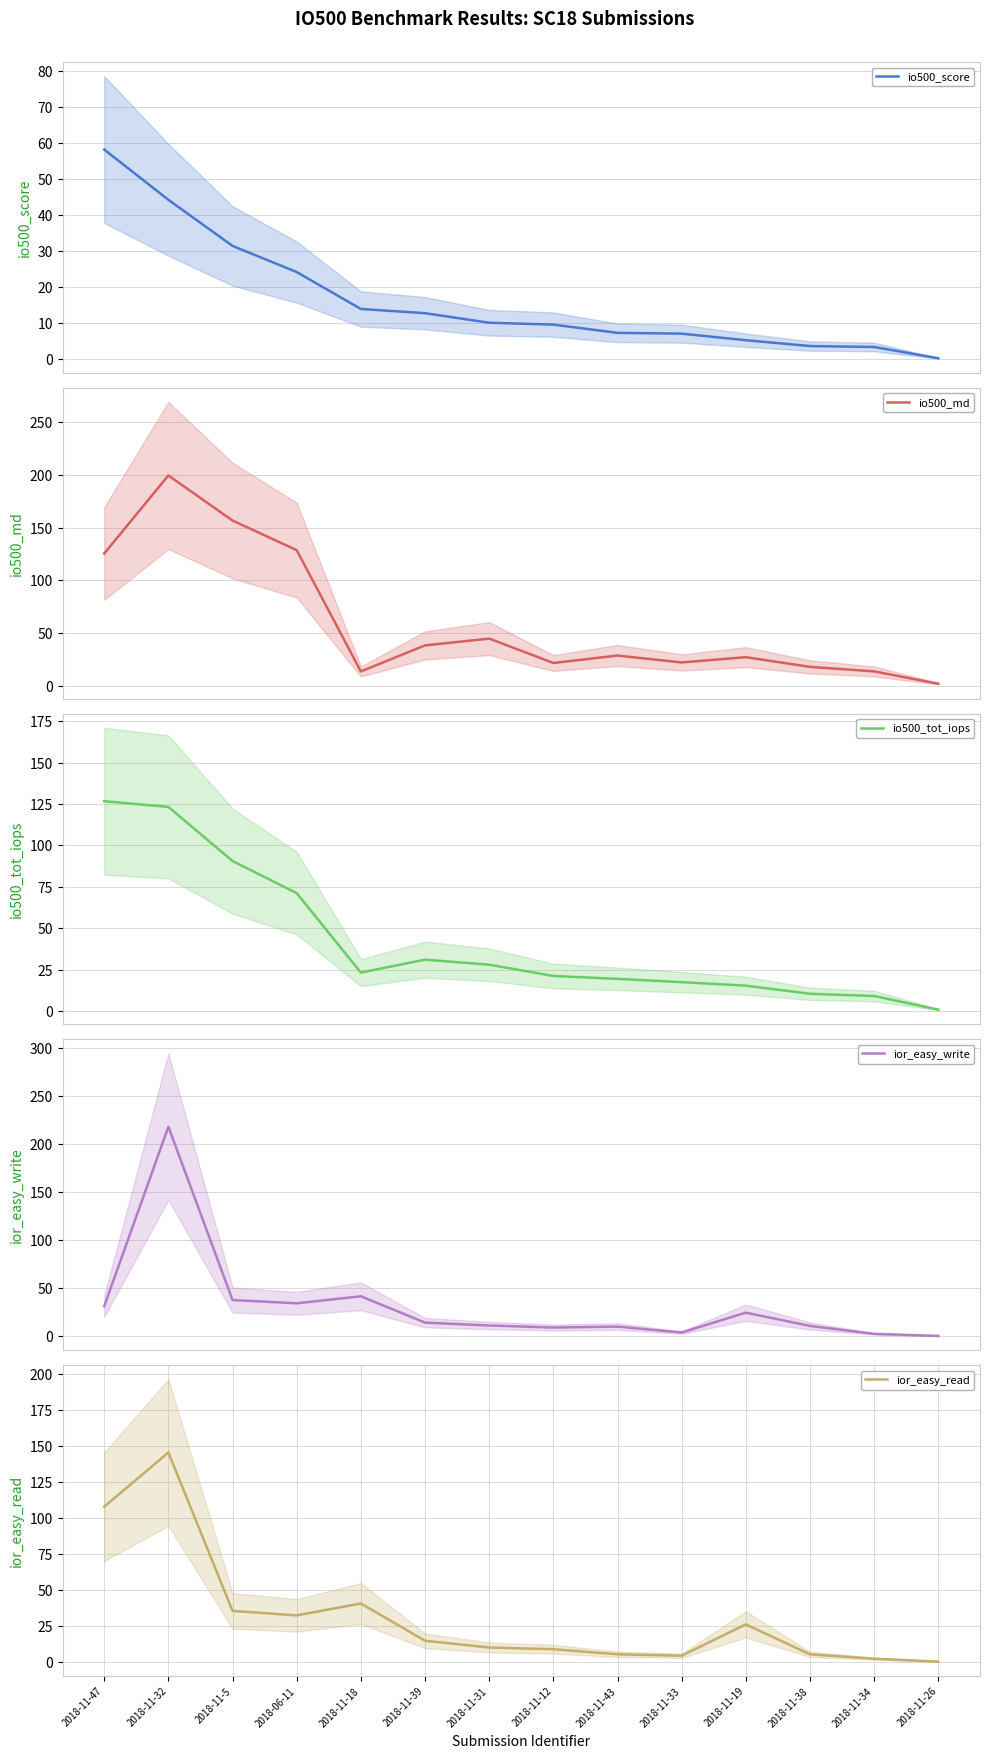

Which series ends up on top after the final intersection of ior_easy_write and ior_easy_read?

ior_easy_write